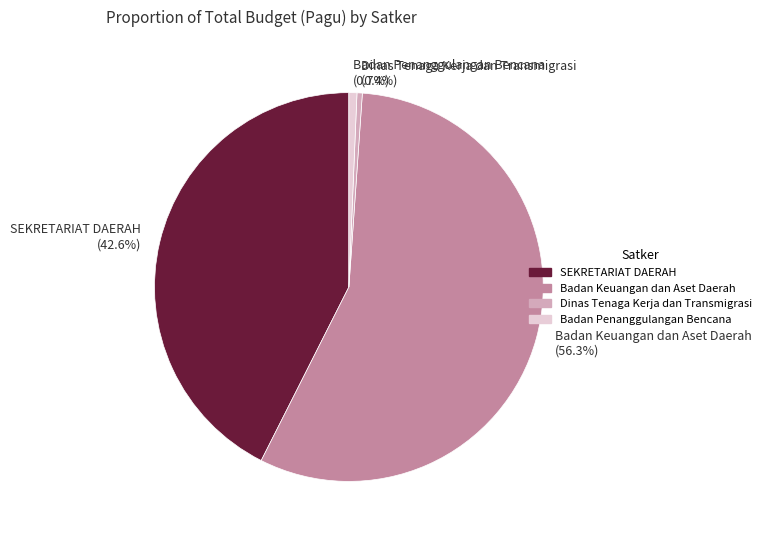

Which category accounts for the majority?

Badan Keuangan dan Aset Daerah (56.3%)